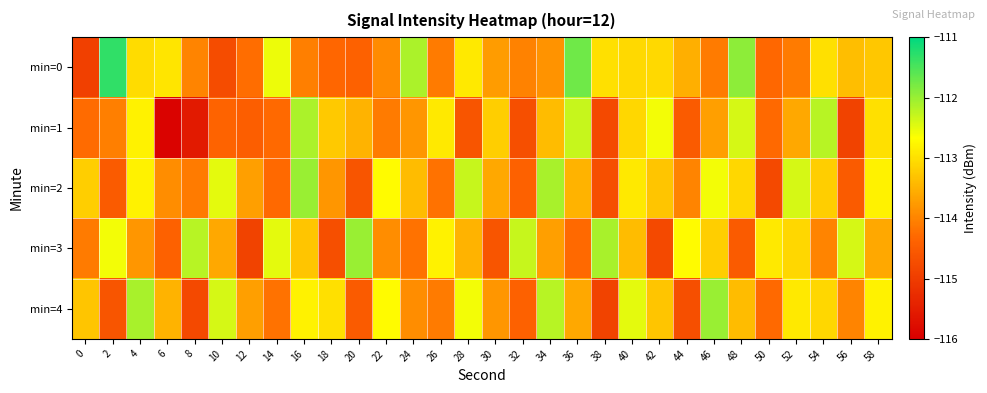

What is the difference between the highest and lowest values at 32?

2.4